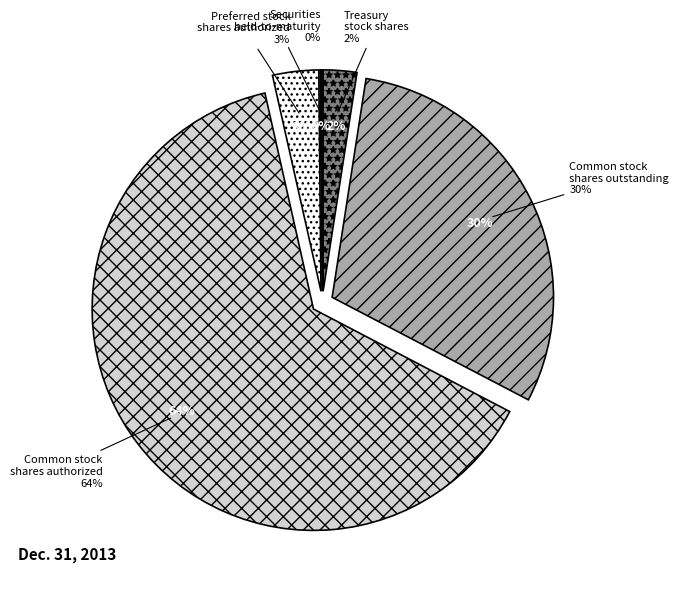

Which slice represents more than half of the pie?

Common stock, shares authorized